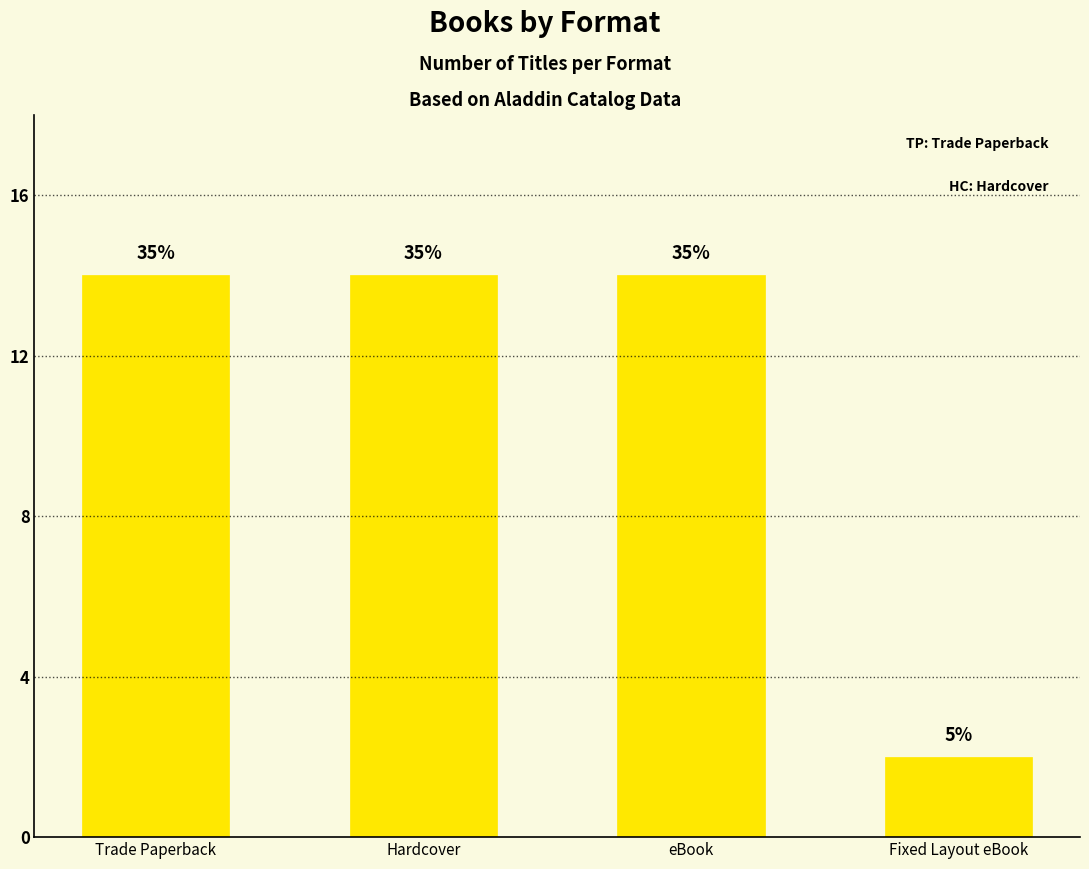

What value does the data have at Trade Paperback, to the nearest 10?

10